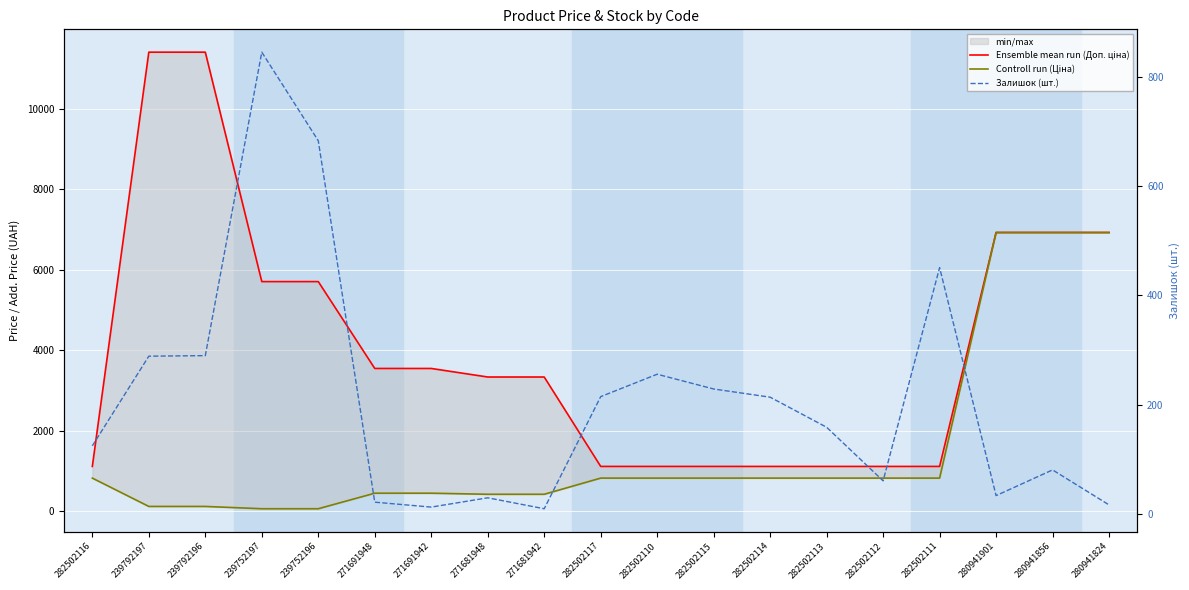

Rank the categories by Залишок (шт.) value from lowest to highest.

271681942, 271691942, 280941824, 271691948, 271681948, 280941901, 282502112, 280941856, 282502116, 282502113, 282502114, 282502117, 282502115, 282502110, 239792197, 239792196, 282502111, 239752196, 239752197